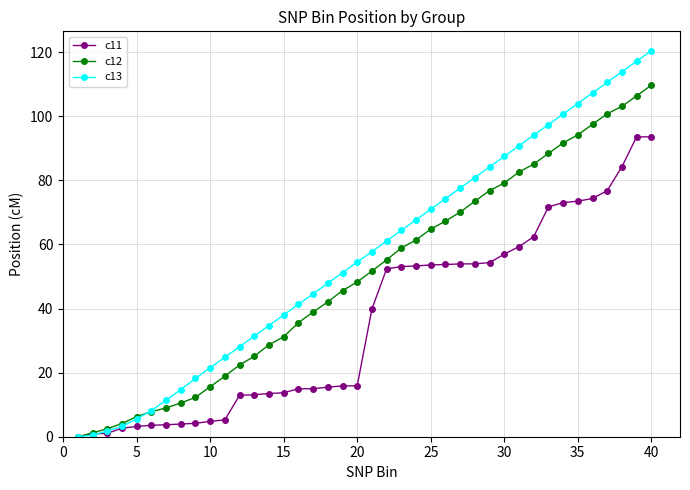

What is the maximum value shown in the chart?

120.5